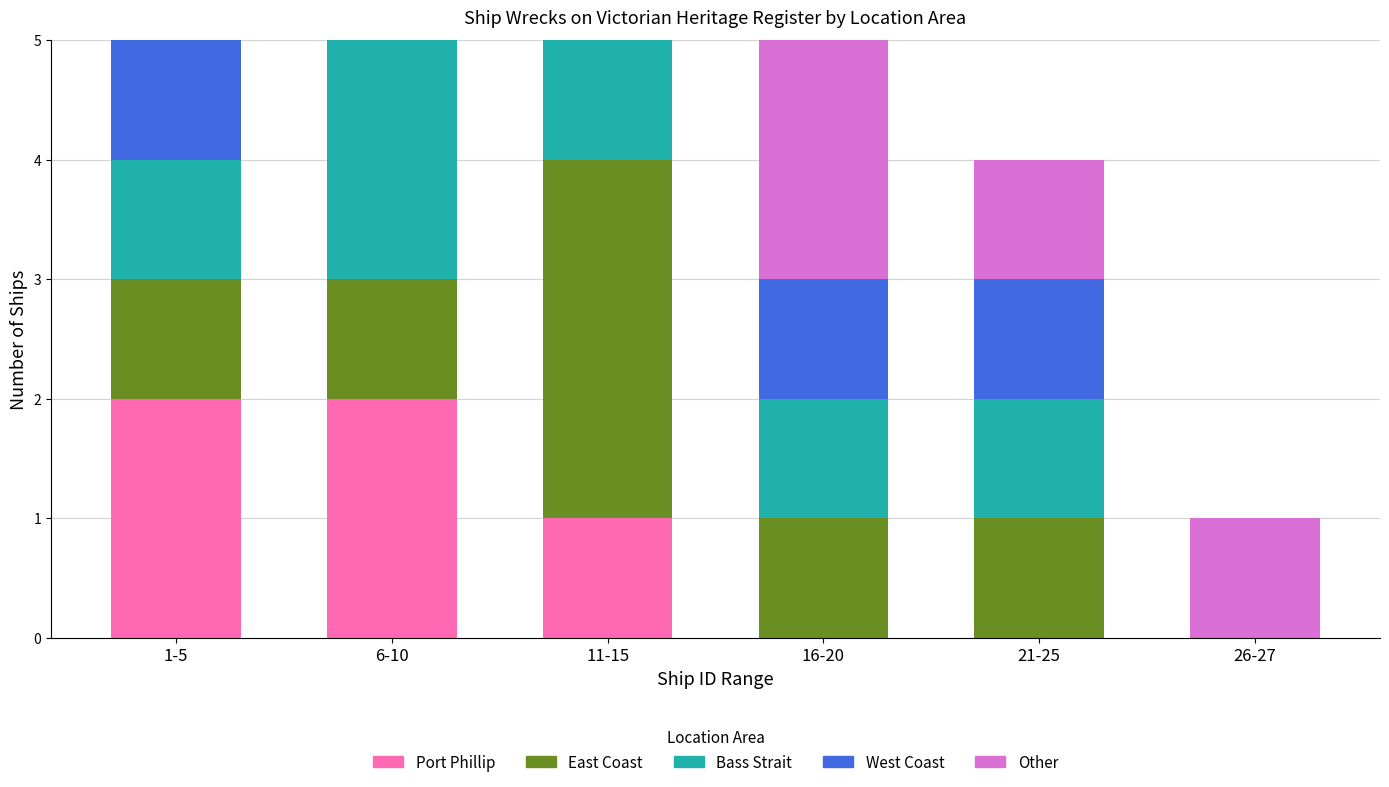

Reading left to right, transcribe the values for Port Phillip.

1-5=2	6-10=2	11-15=1	16-20=0	21-25=0	26-27=0